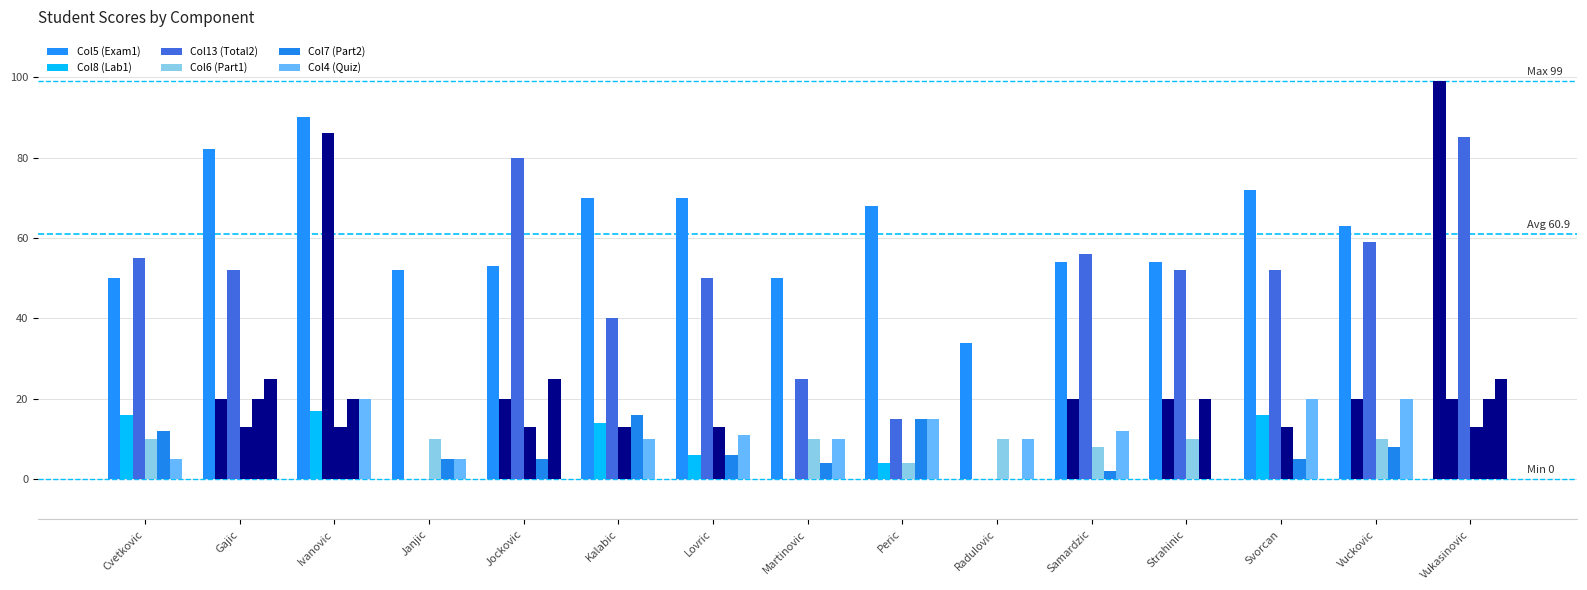

Read the Col7 (Part2) value at Kalabic, to the nearest 10.

20